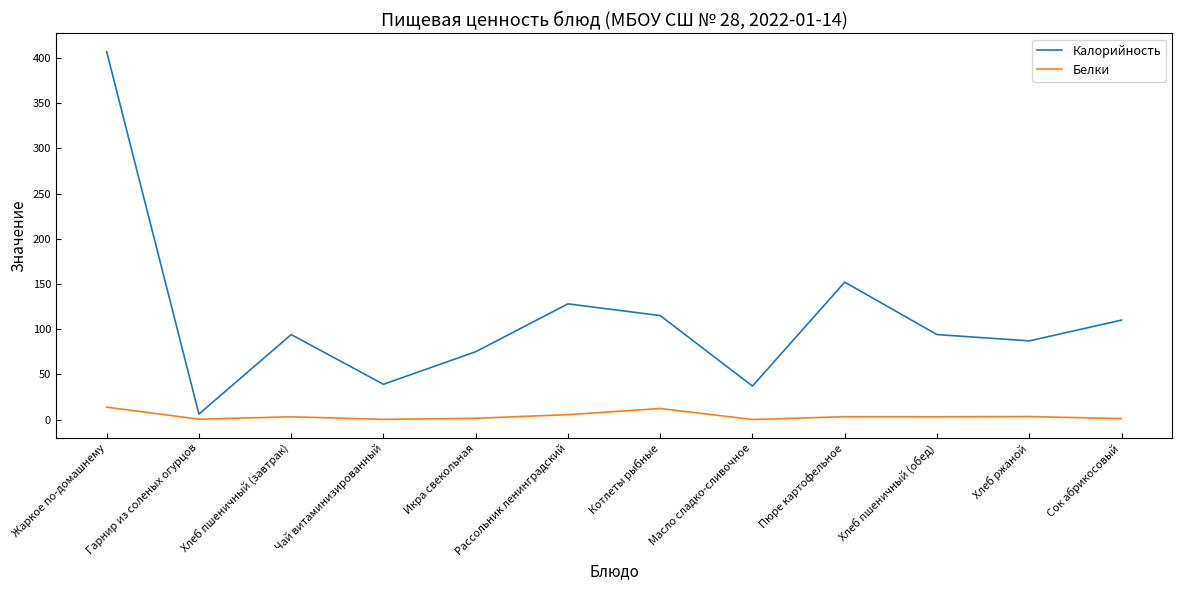

Rank the series at Рассольник ленинградский from highest to lowest value.

Калорийность, Белки